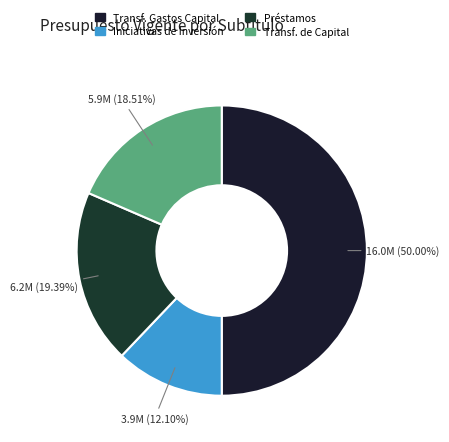

How many segments does this pie chart have?

4